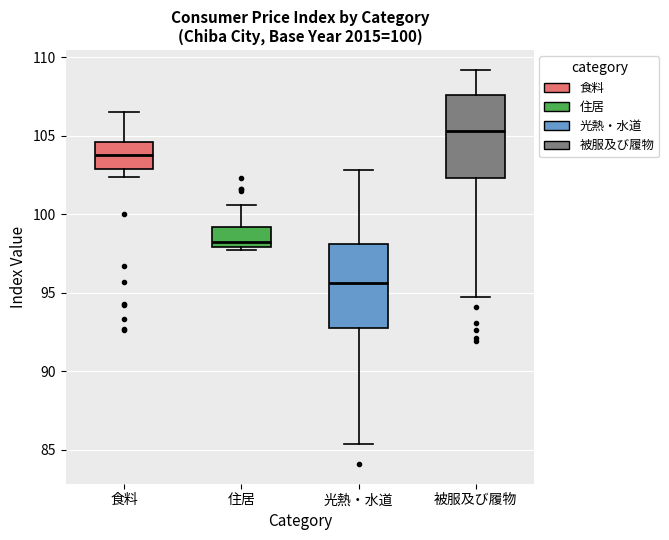

Which box has the lowest median line?

光熱・水道